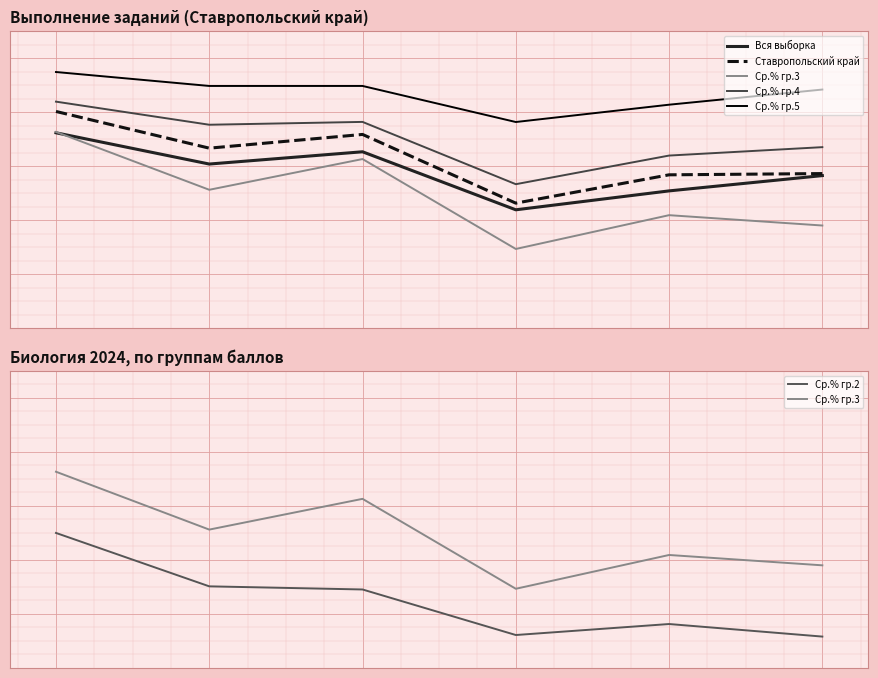

In Ср.% гр.5, how many points are lower than both neighbors (excluding endpoints)?

1